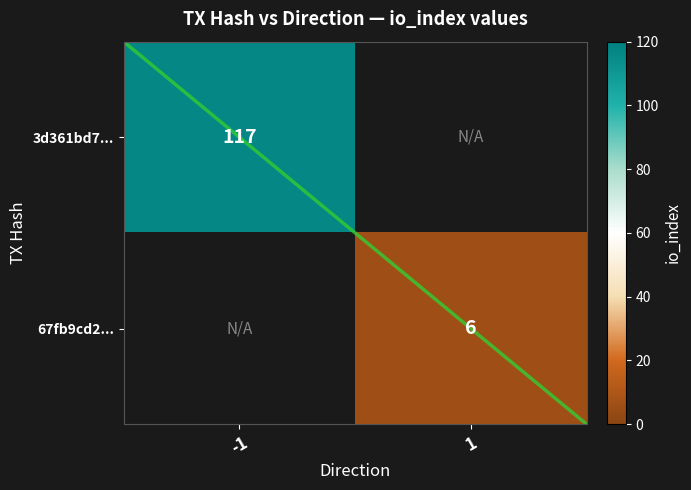

At how many categories does at least one series exceed 68?

1